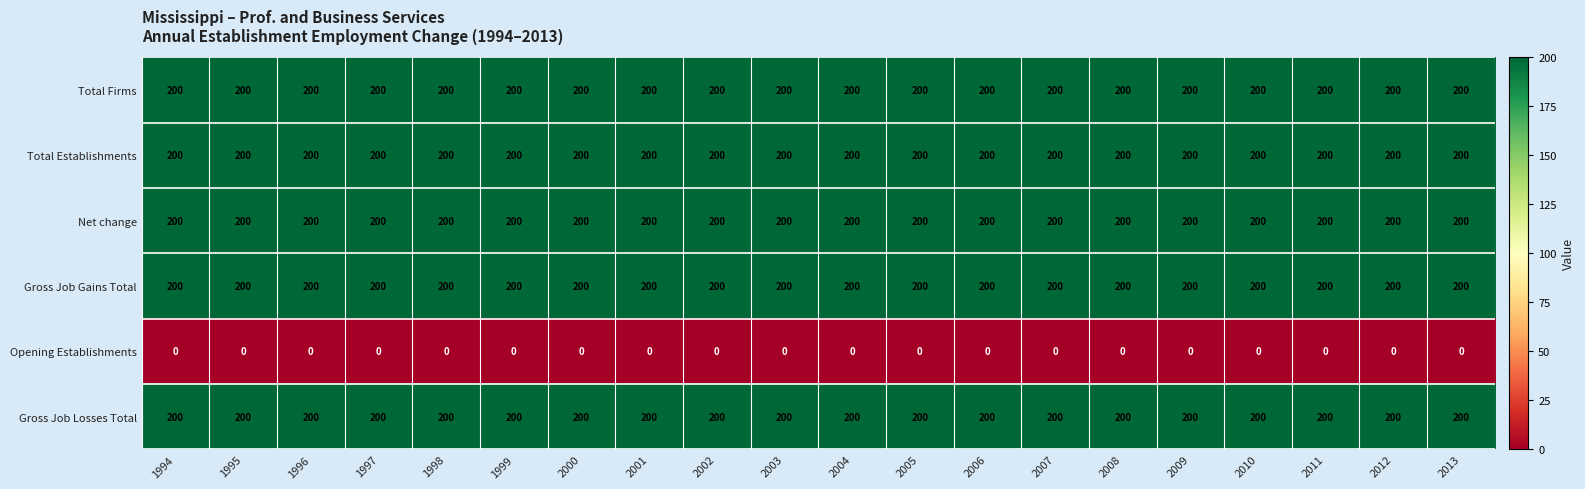

What is the difference between the highest and lowest values at 2000?

200